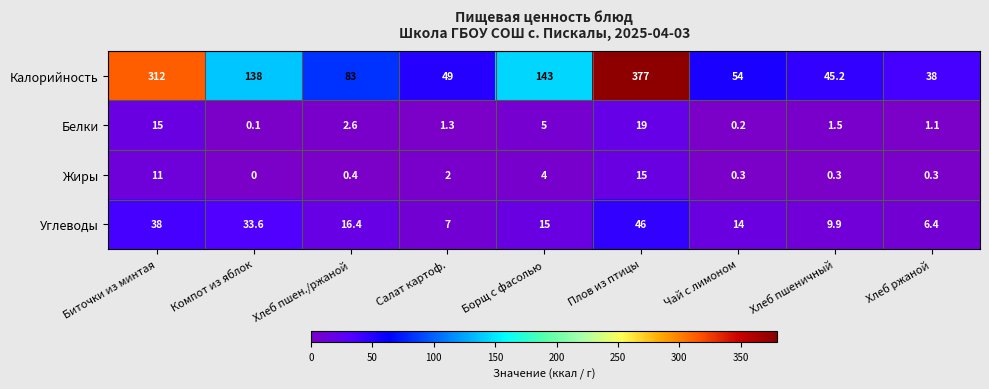

Is it true that Жиры equals 19.2 at Биточки из минтая?

False